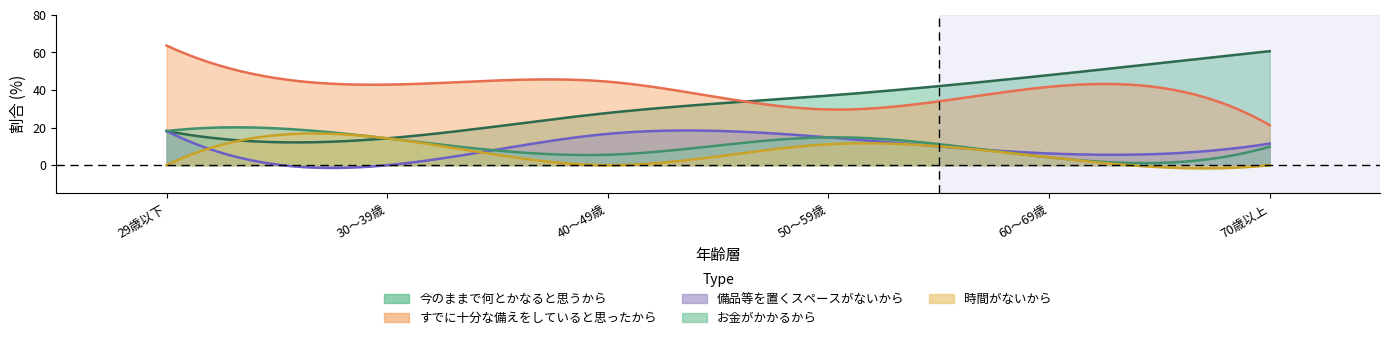

What are all the series names shown in the legend?

今のままで何とかなると思うから, すでに十分な備えをしていると思ったから, 備品等を置くスペースがないから, お金がかかるから, 時間がないから